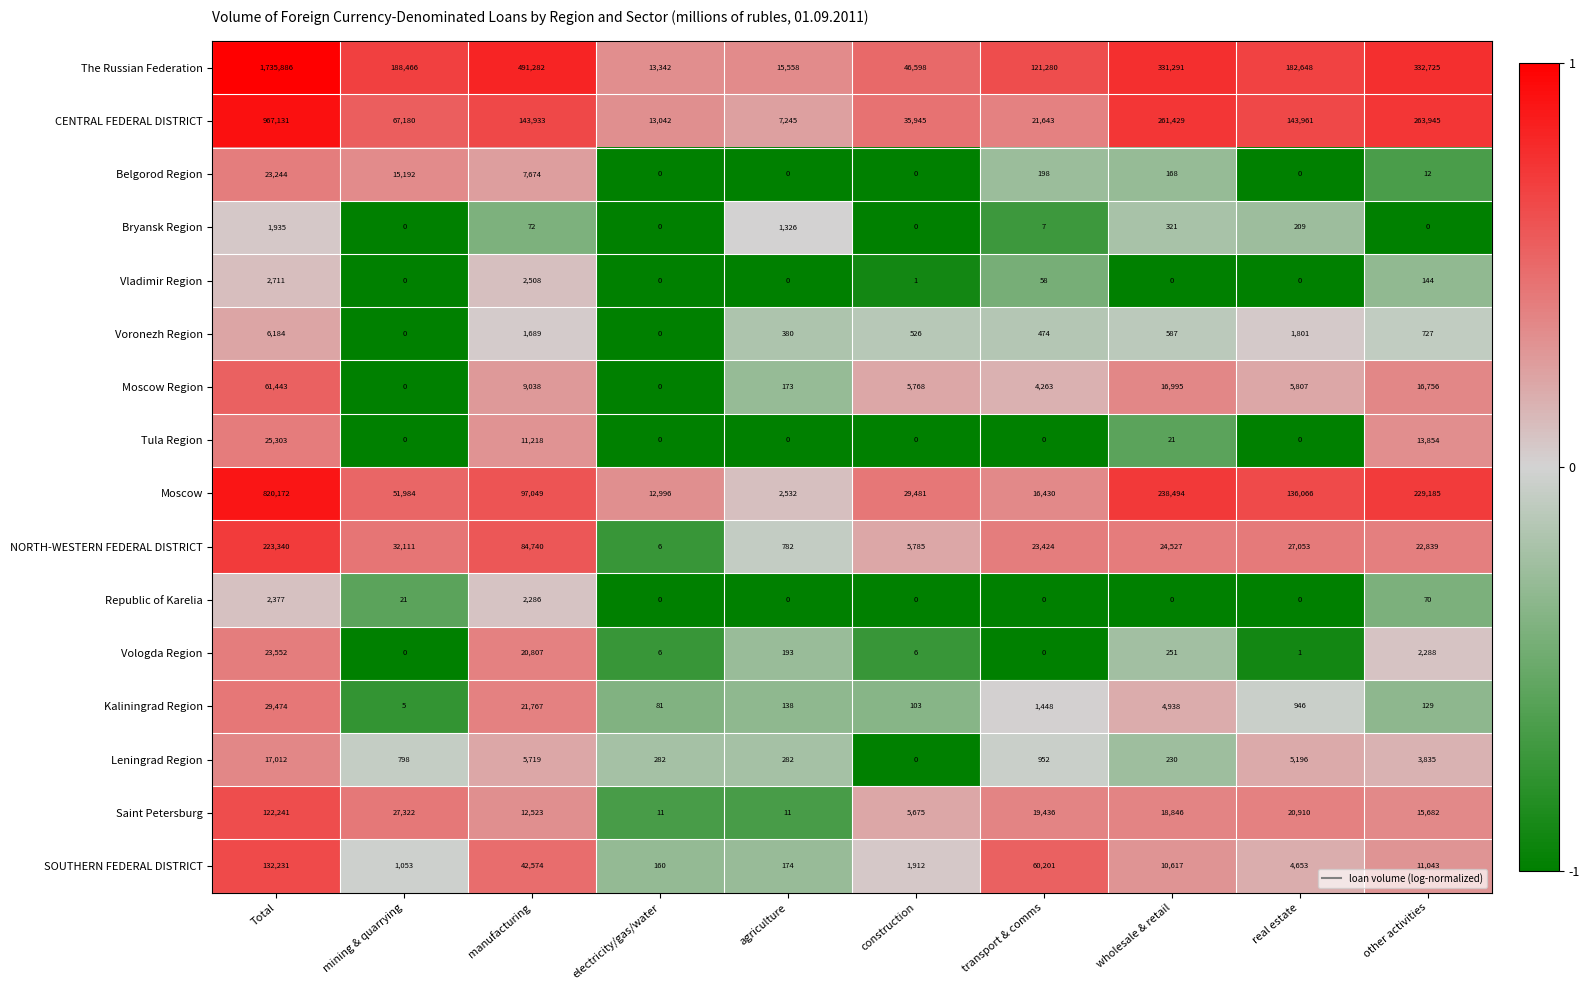

What is the average value of the Kaliningrad Region series?

5903